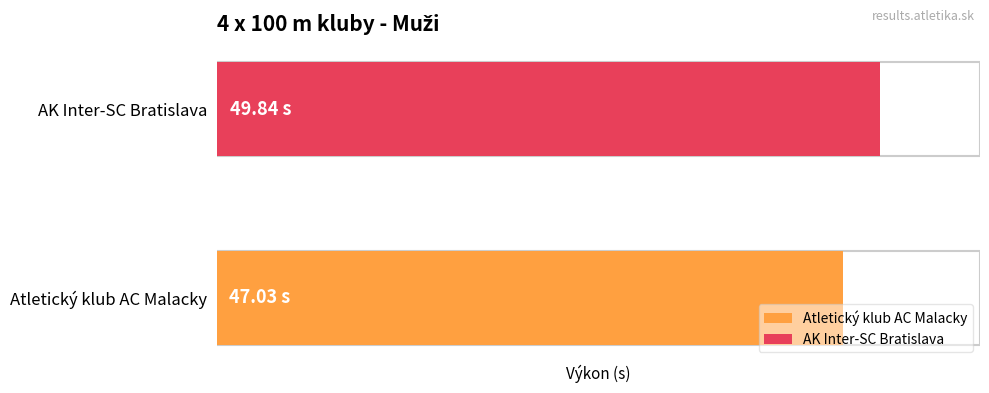

What is the minimum value shown in the chart?

47.0